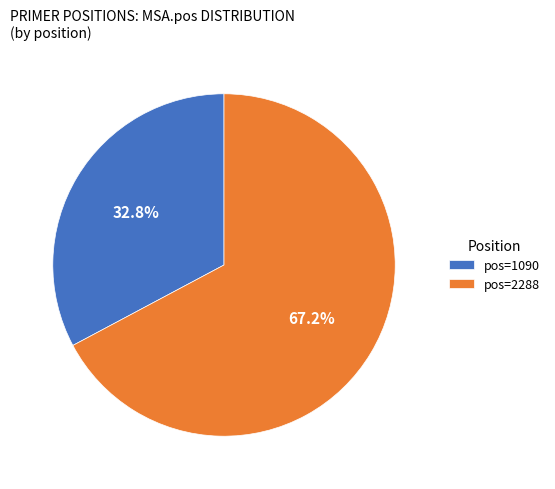

Combined, what portion of the pie is pos=1090 and pos=2288?

100.0%